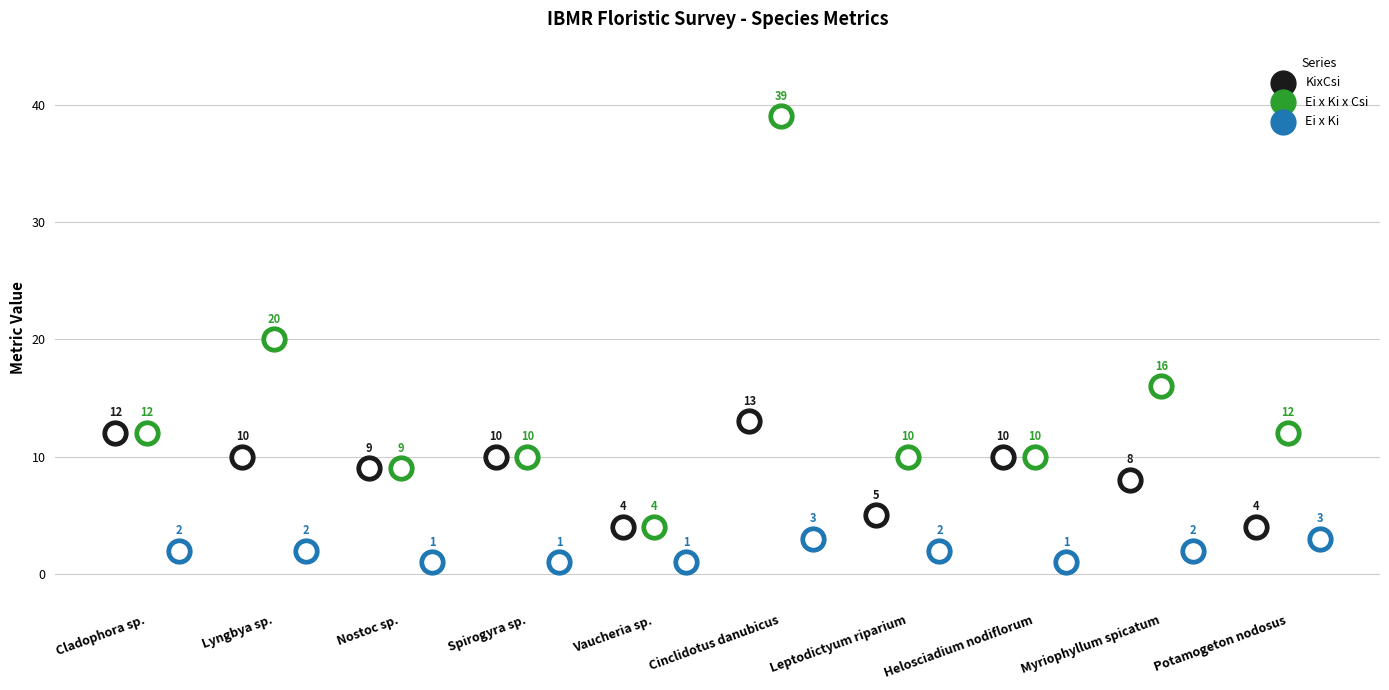

What is the total value across all series at Spirogyra sp.?

21